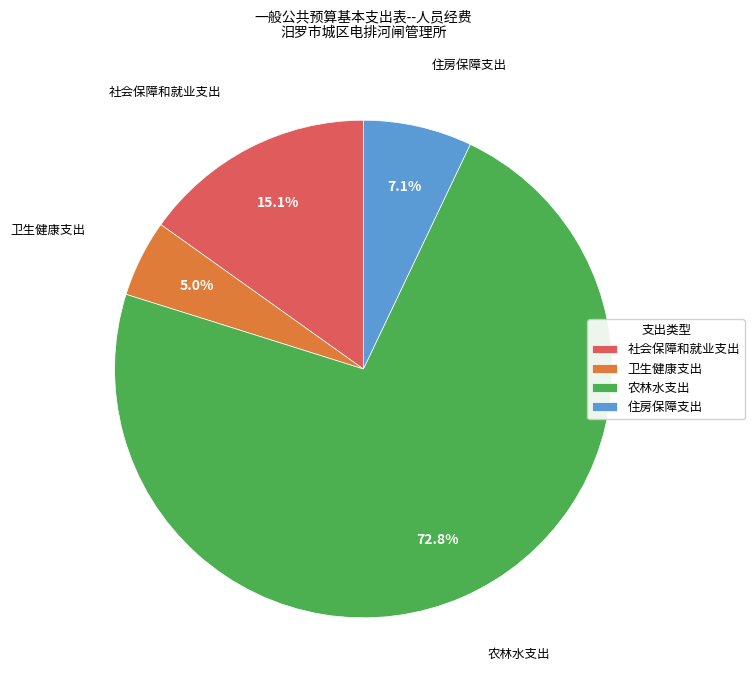

How many segments does this pie chart have?

4